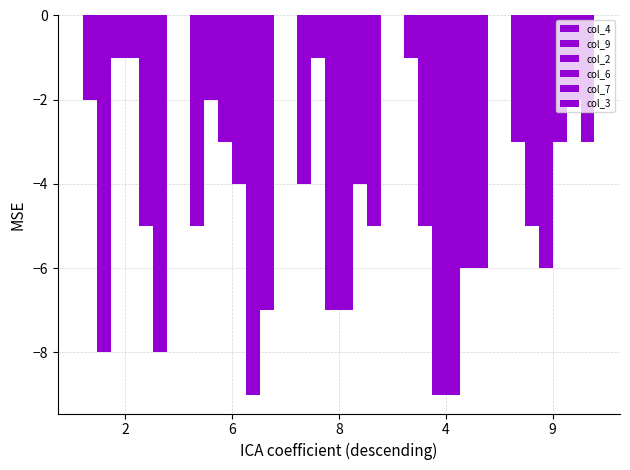

What is the greatest value displayed?

-1